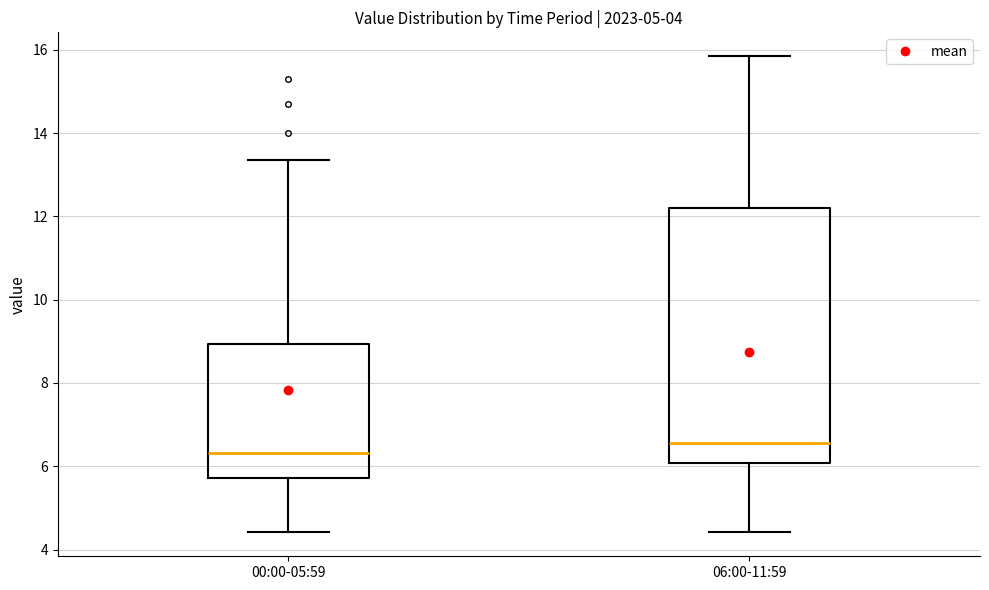

Where does the upper whisker of the box for 06:00-11:59 end on the y-axis? The values are not printed on the chart, so give them approximately, as read against the axis.

15.8